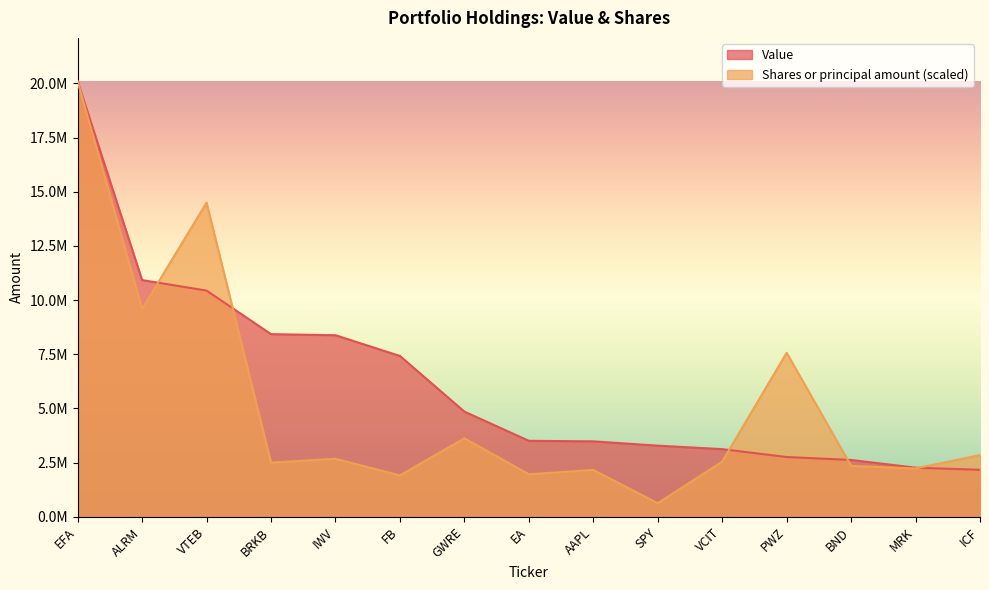

What is the sum of the Shares or principal amount values at VCIT and PWZ?

10120445.8